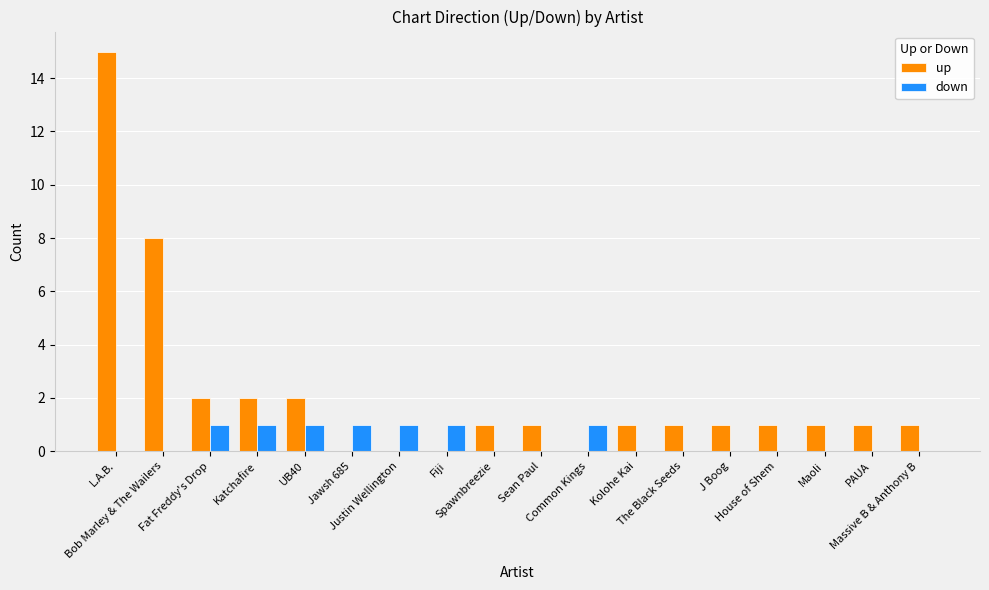

How many distinct data groups are displayed?

2